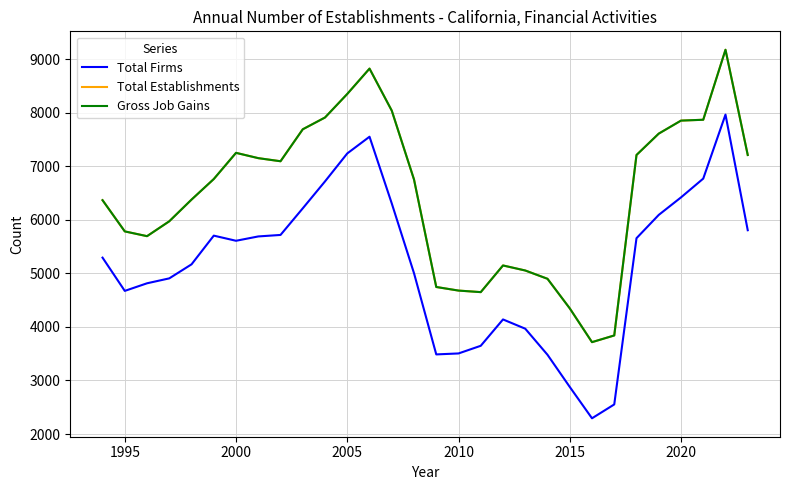

What are all the series names shown in the legend?

Total Firms, Total Establishments, Gross Job Gains